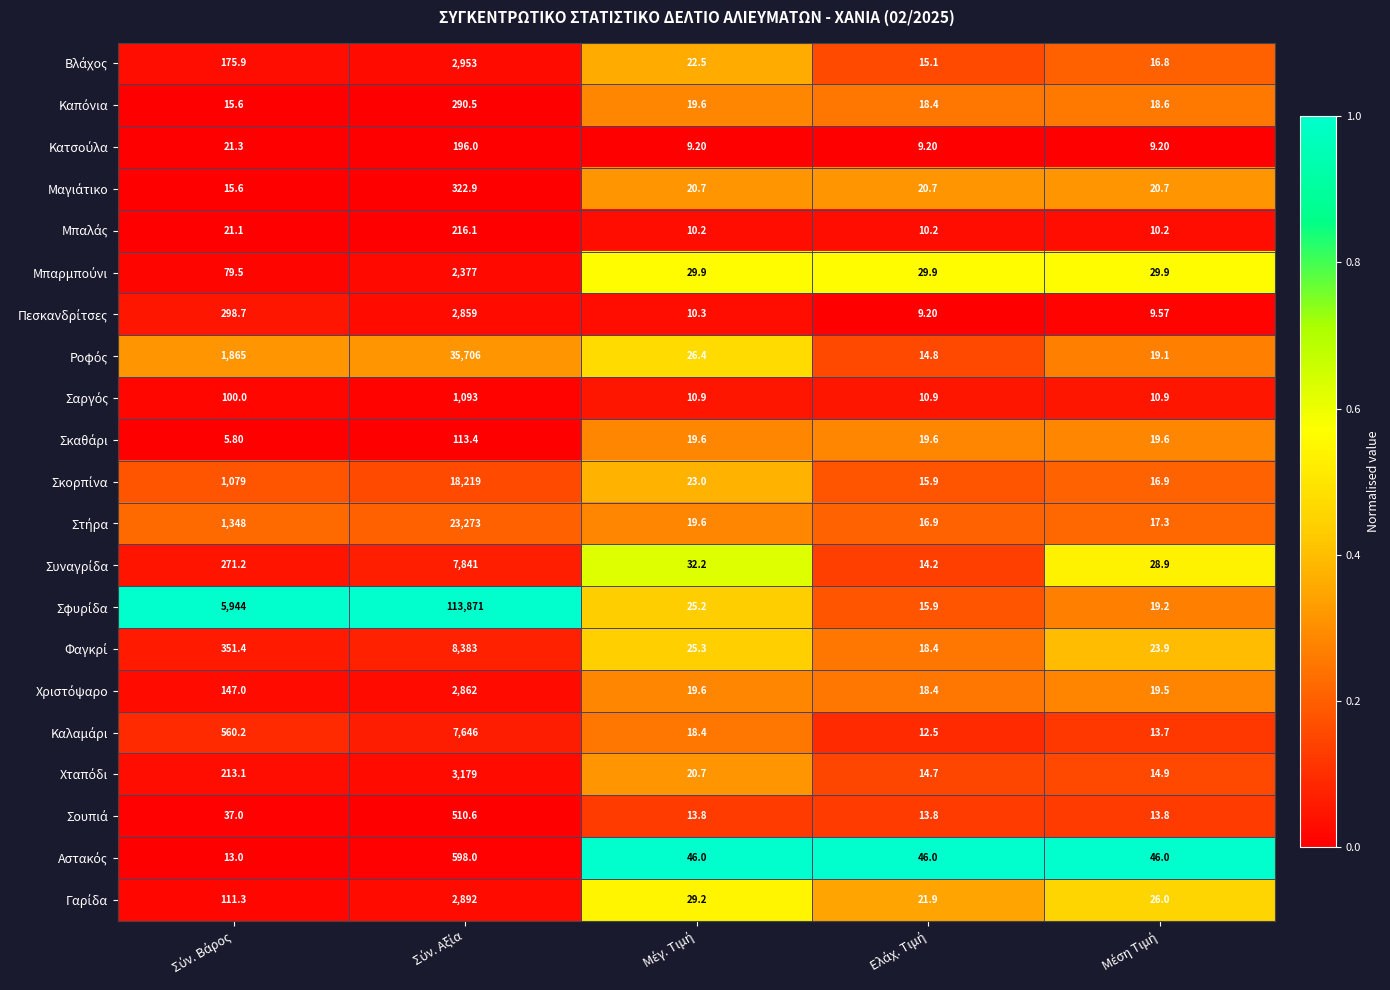

How many distinct data groups are displayed?

21